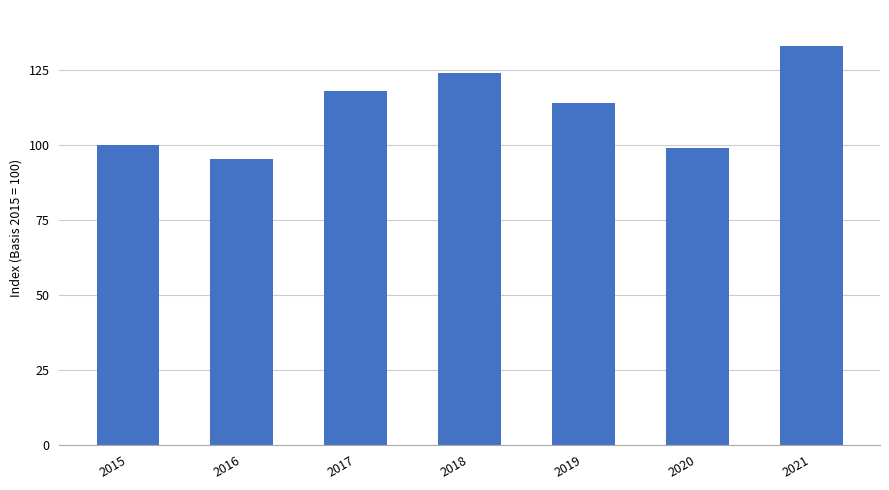

What is the maximum value shown in the chart?

132.9